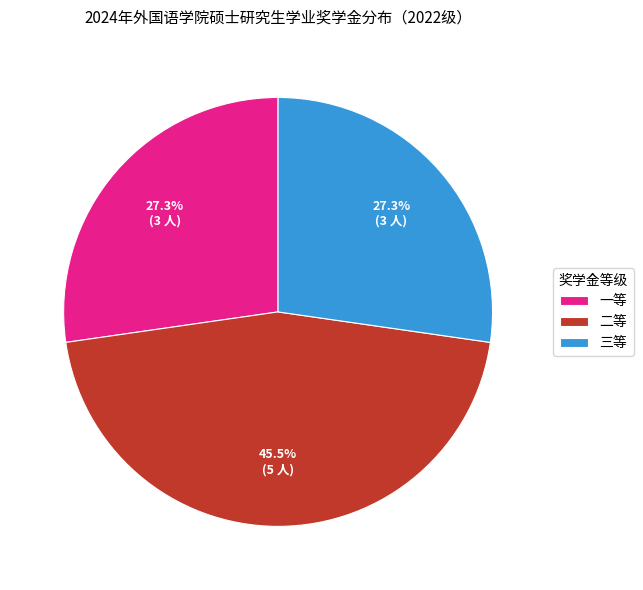

Which slice is the largest?

二等